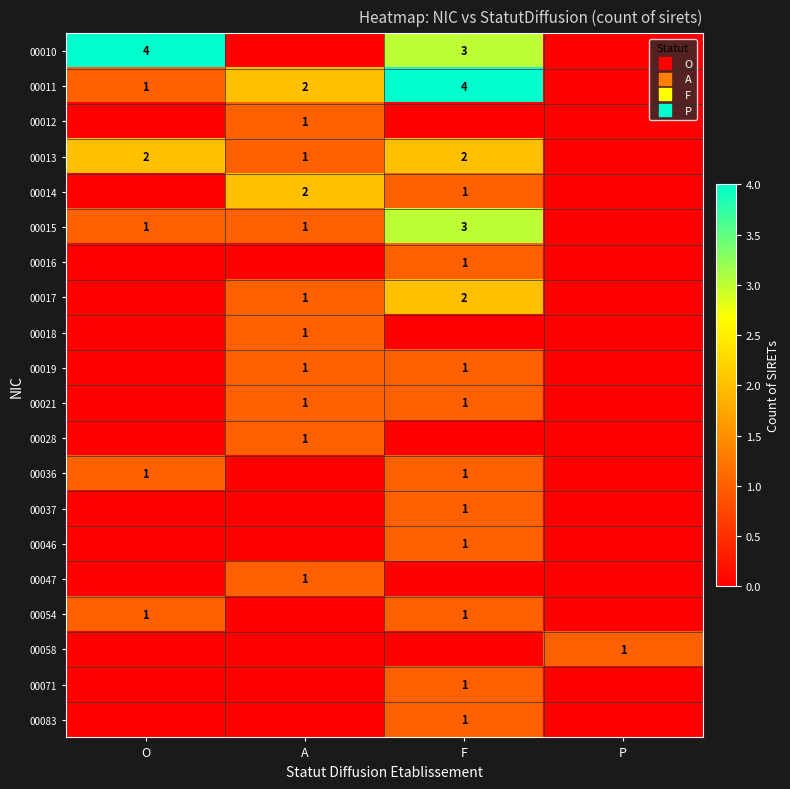

How many values in the 00017 series exceed 1?

1